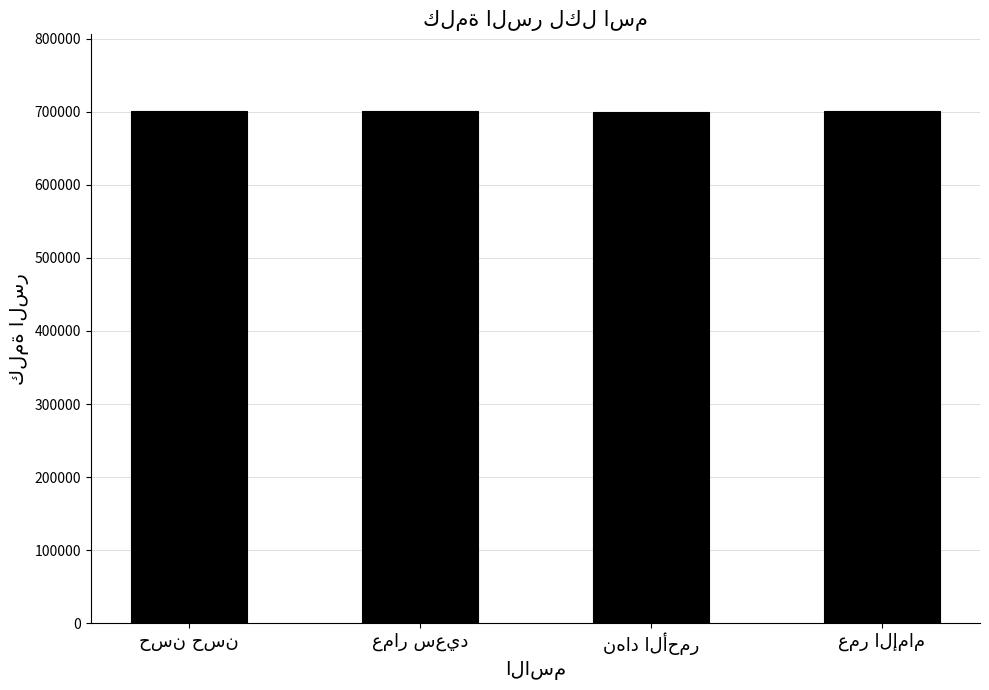

What is the maximum value shown in the chart?

700980